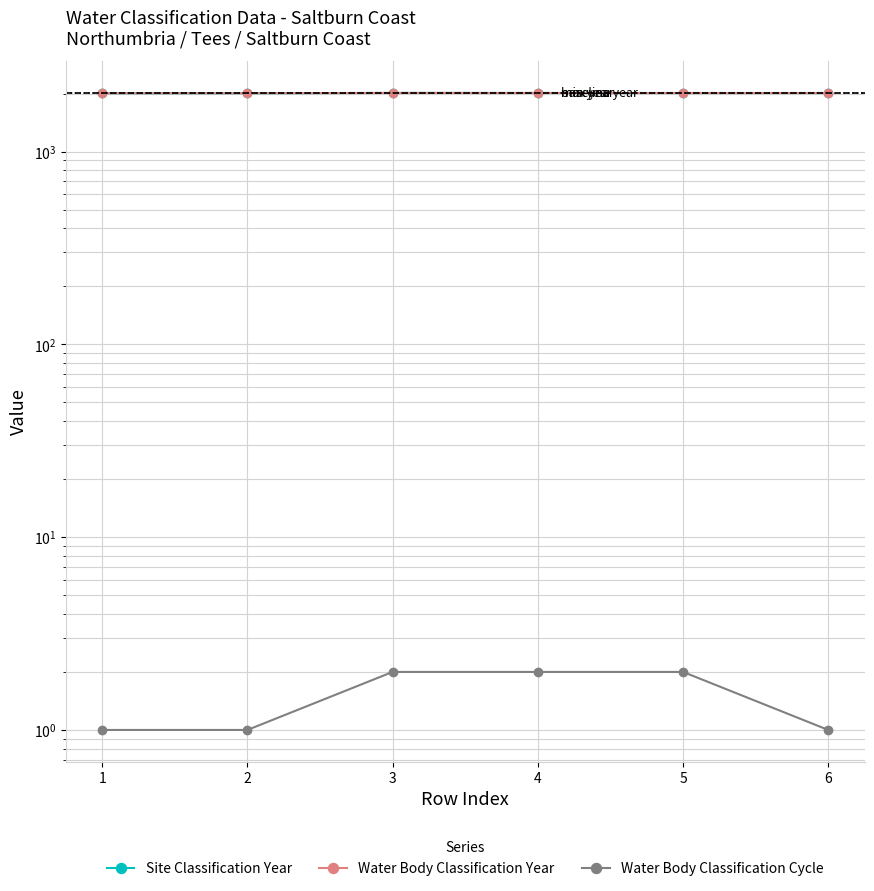

Read the Site Classification Year value at 3.

2016